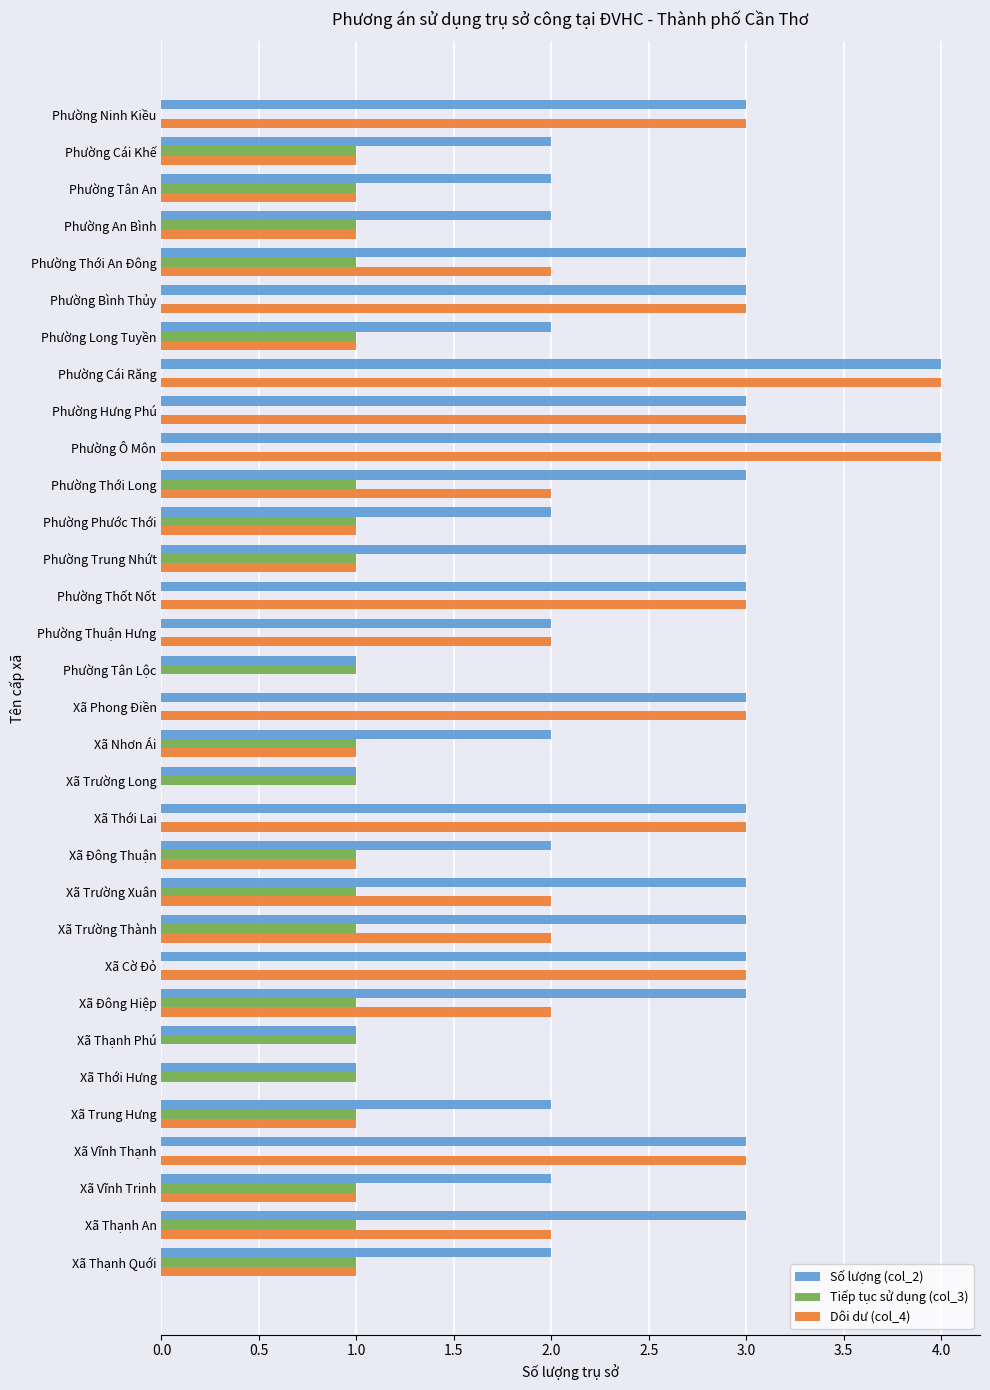

How many data points does each series have?

32